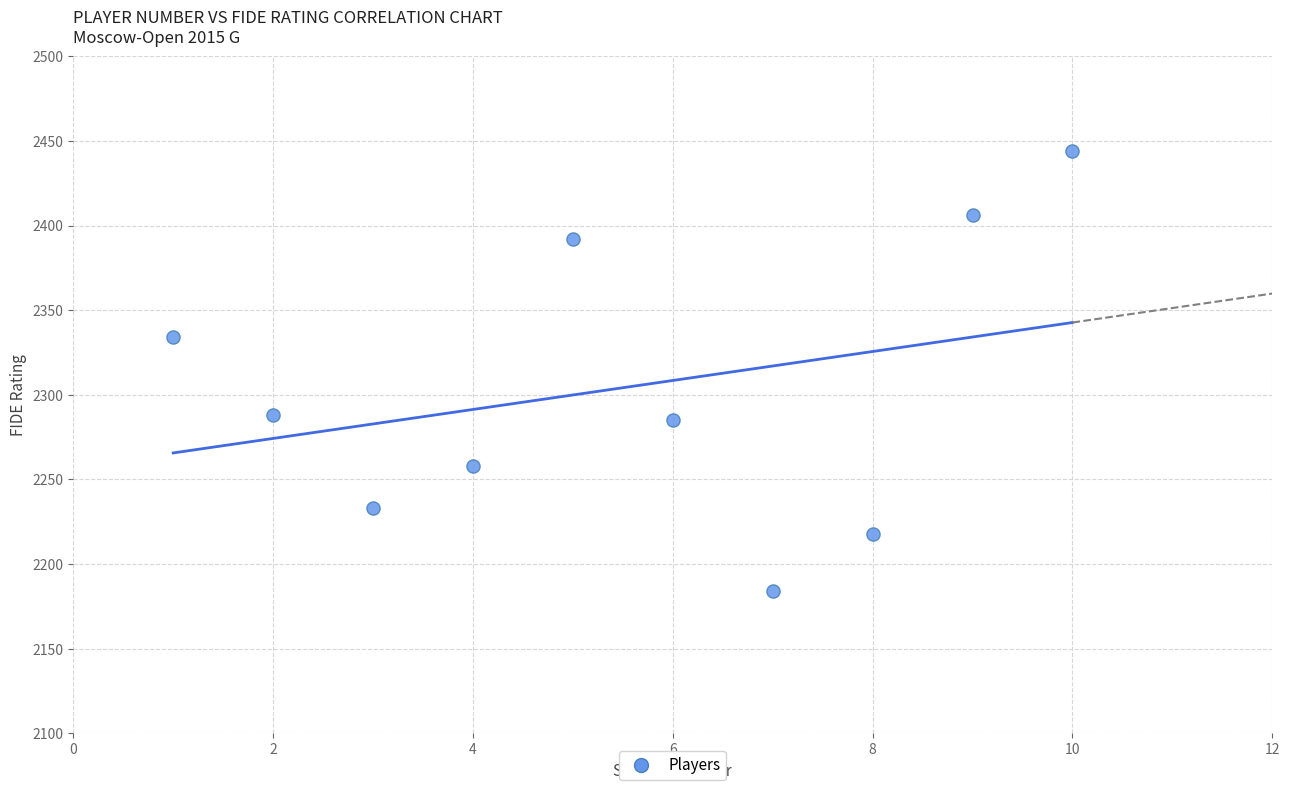

What is the range of Y values (max minus min)?

260